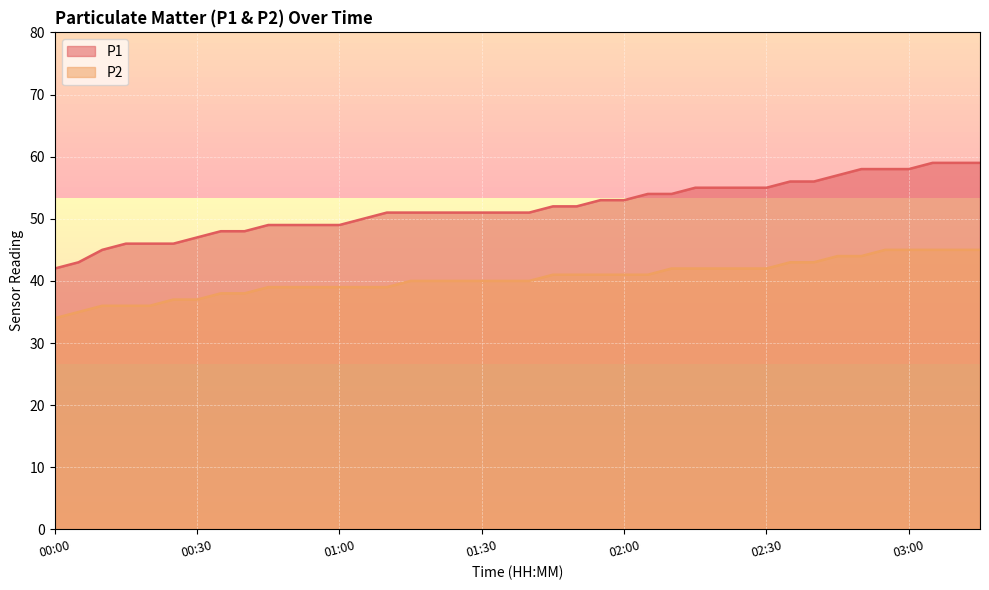

What is the minimum value for P1?

42